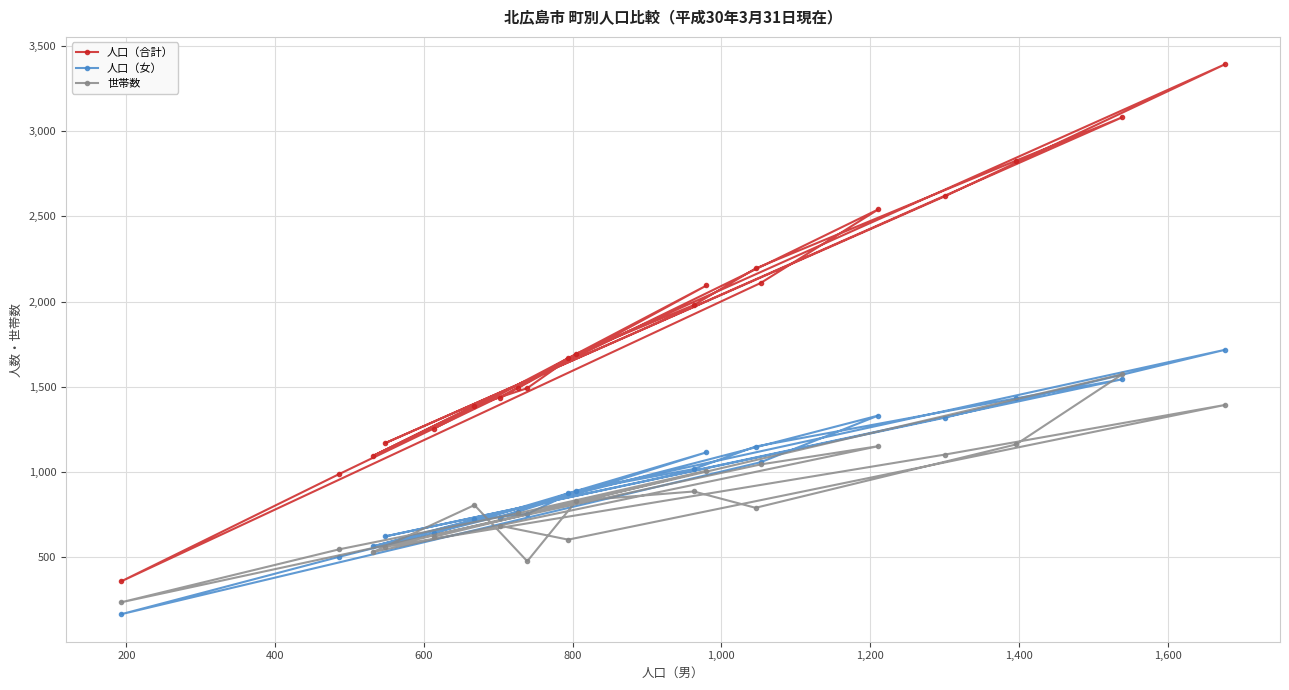

Which series has the largest range (max minus min)?

人口（合計）